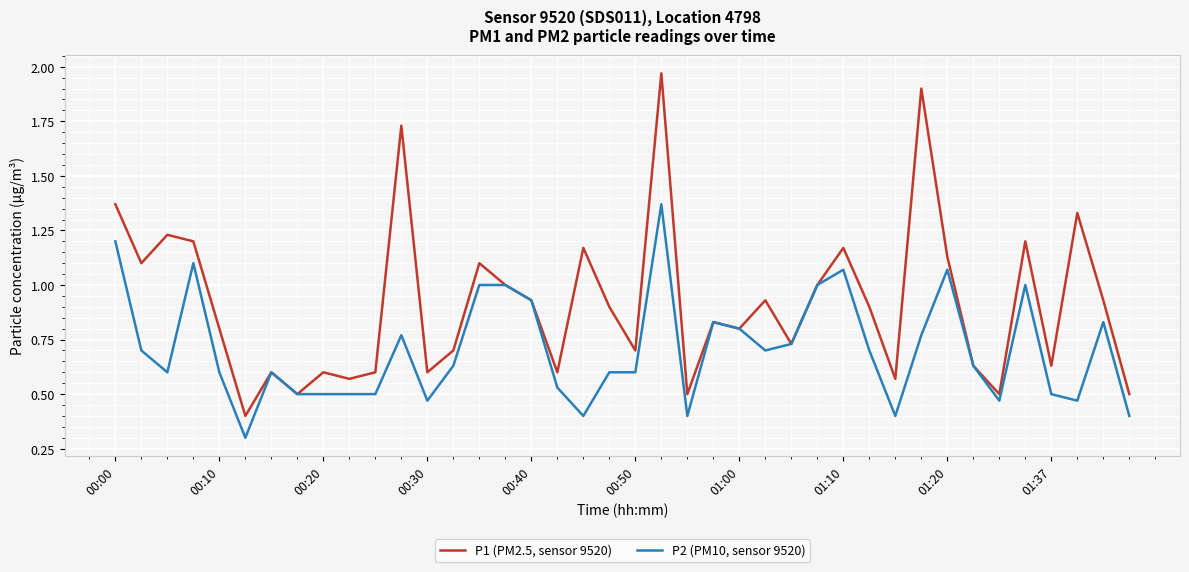

Which series has the largest total across all categories?

P1 (PM2.5, sensor 9520)